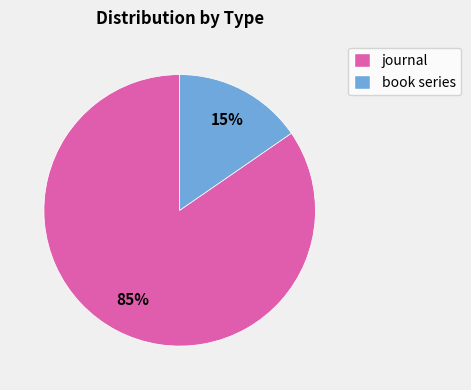

What is the smallest slice in the pie chart?

book series